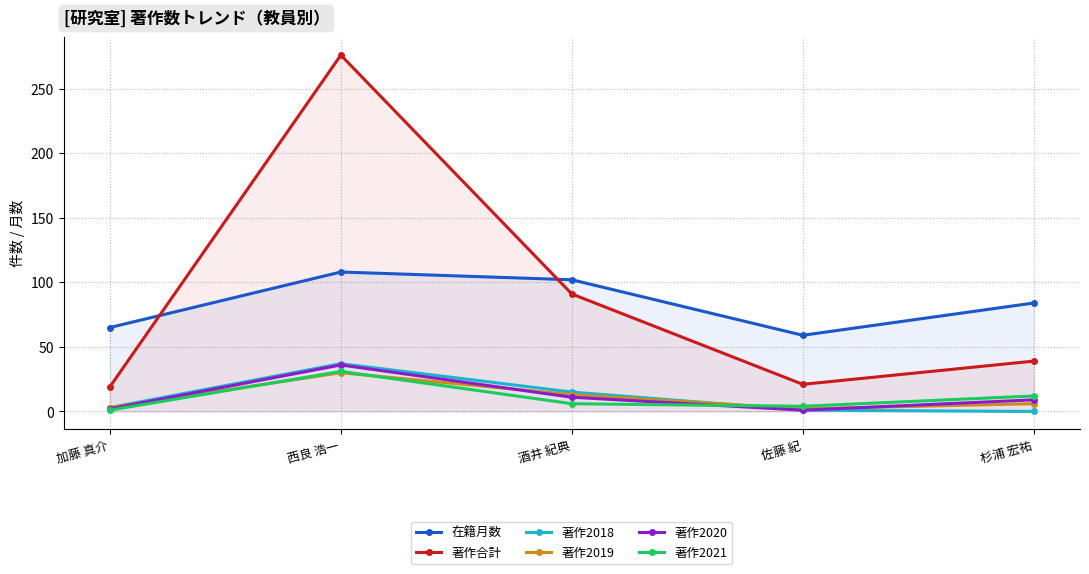

What is the highest value of the 著作2019 series?

30